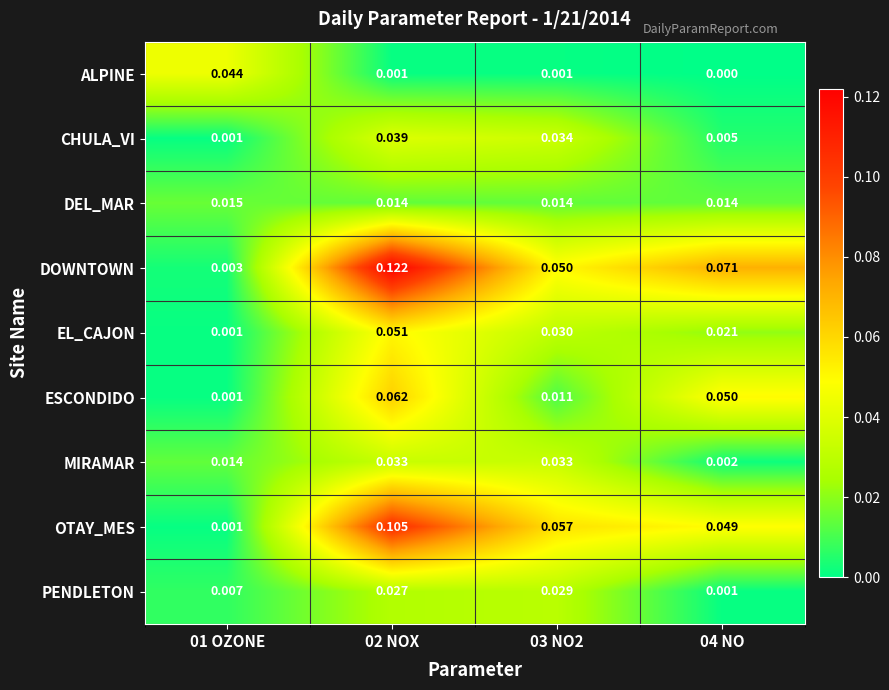

At how many categories does at least one series exceed 0?

4